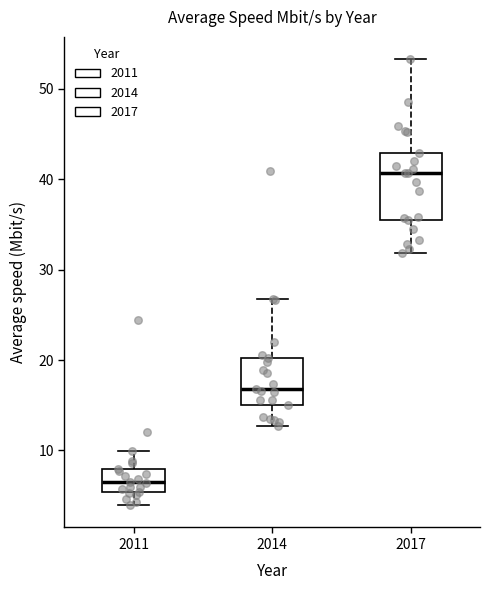

Which box has the highest median line?

2017